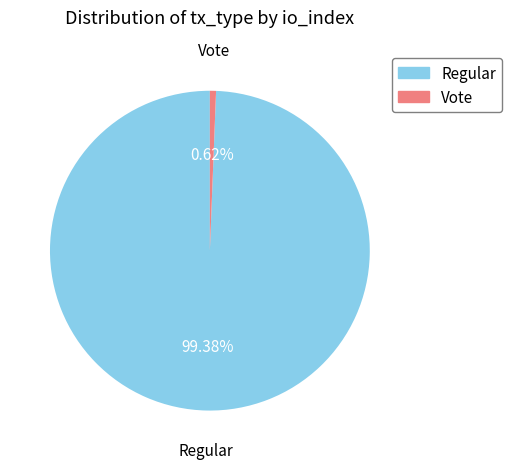

Is the sum of Vote and Regular greater than half?

Yes